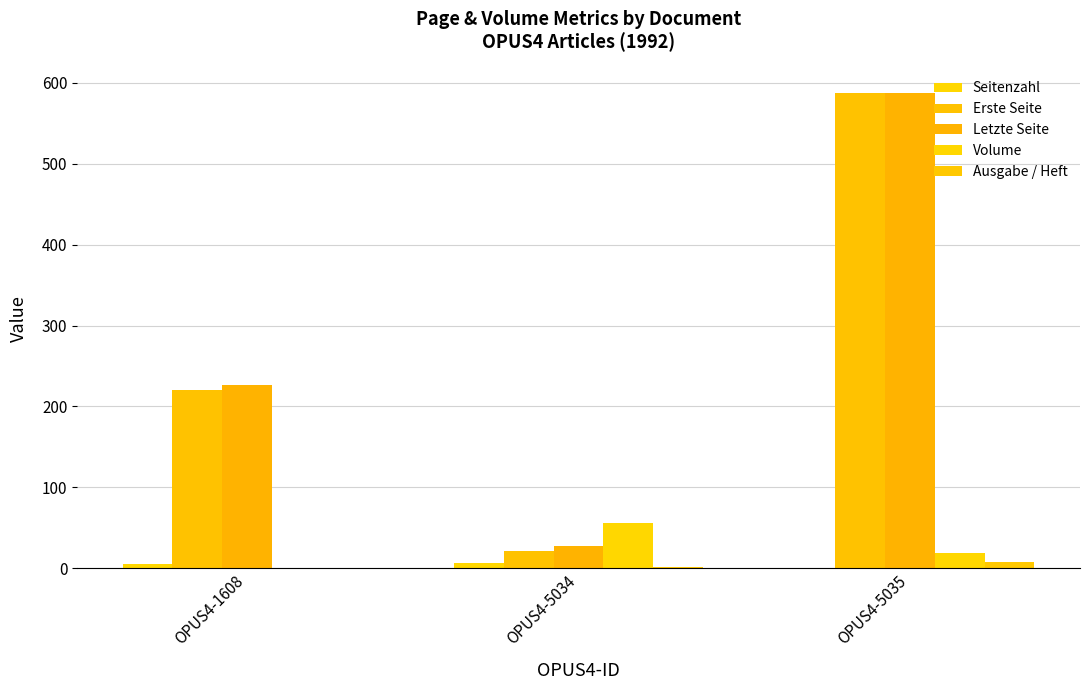

Rank the series at OPUS4-1608 from lowest to highest value.

Volume, Ausgabe / Heft, Seitenzahl, Erste Seite, Letzte Seite